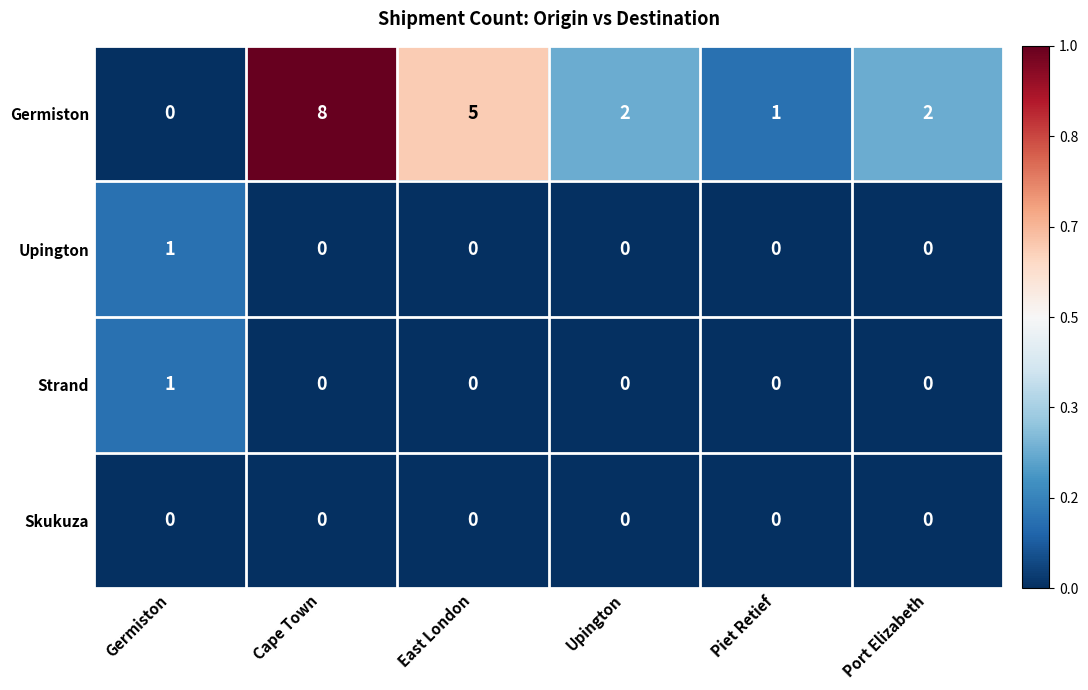

True or false: Strand has a value of 0 at Upington.

True